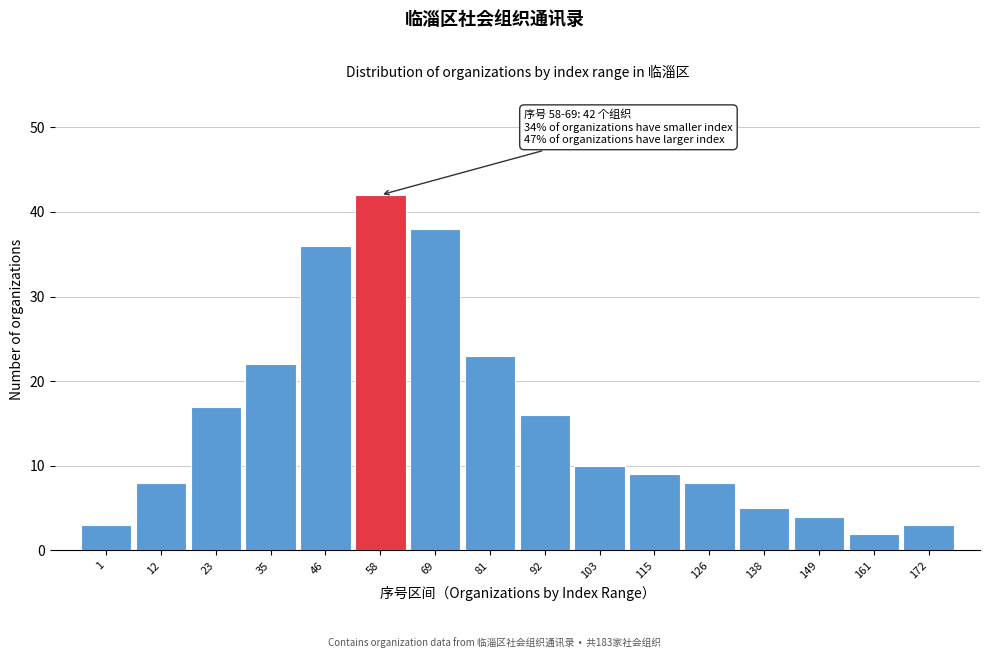

Reading left to right, list all the values displayed in this chart.

1=3	12=8	23=17	35=22	46=36	58=42	69=38	81=23	92=16	103=10	115=9	126=8	138=5	149=4	161=2	172=3